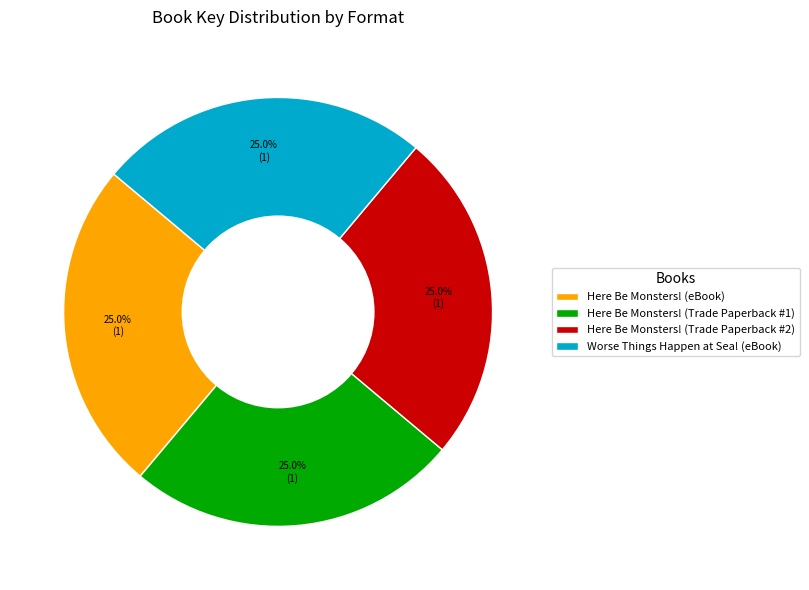

Count the number of slices in the pie.

4